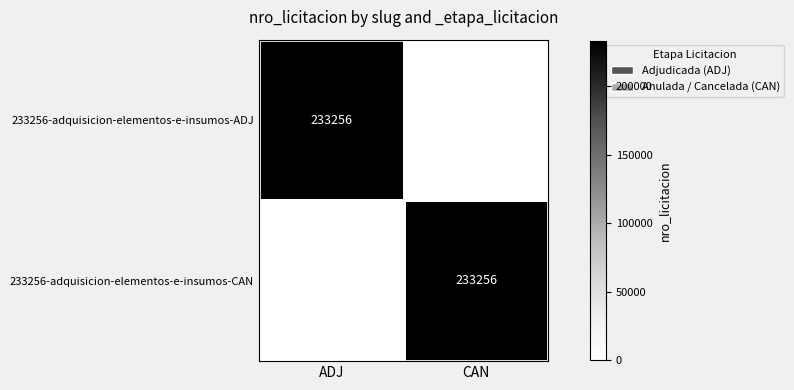

True or false: 233256-adquisicion-elementos-e-insumos-ADJ has a value of 233256 at ADJ.

True